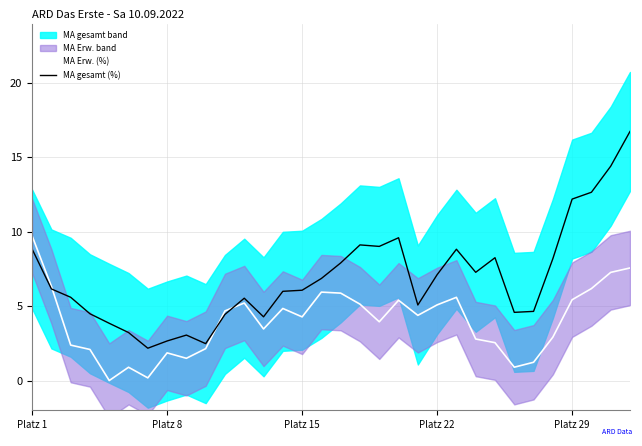

The value of MA Erw. (%) at Platz 1 is 5.7. True or false?

False